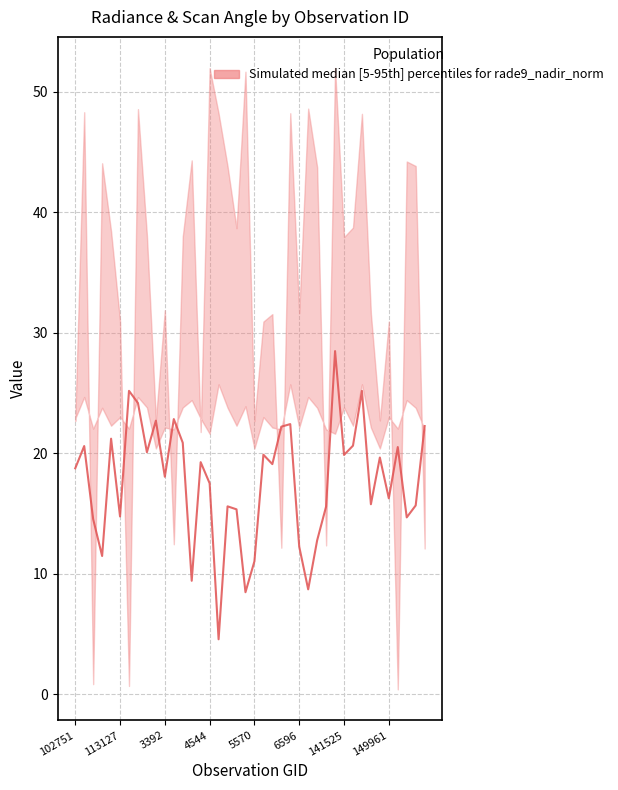

What is the smallest value displayed?

4.6